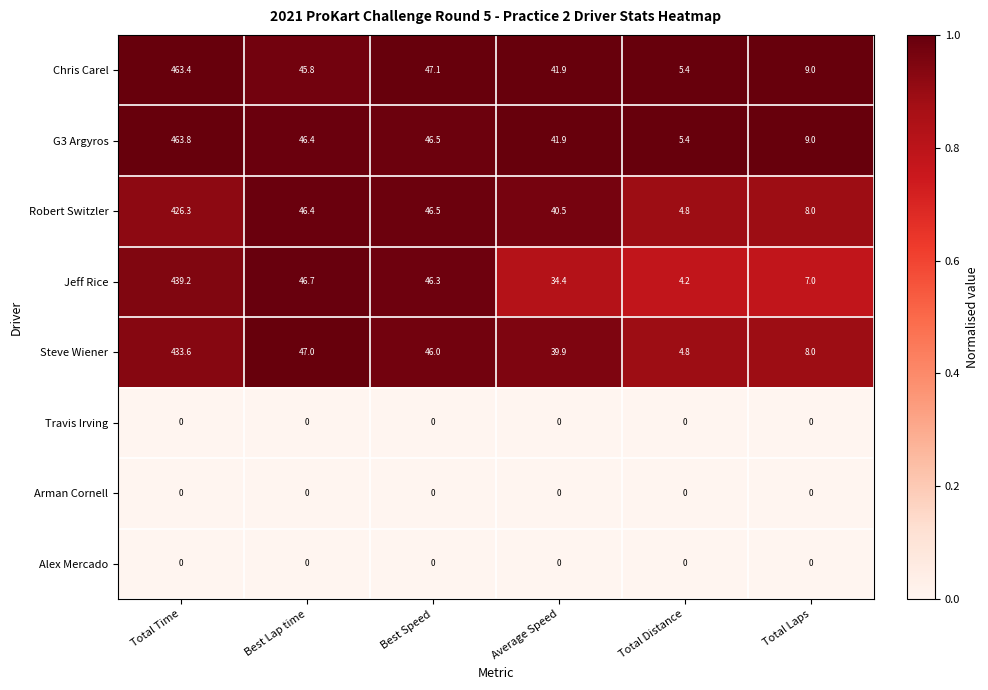

What is the approximate value of Robert Switzler at Best Speed?

46.5